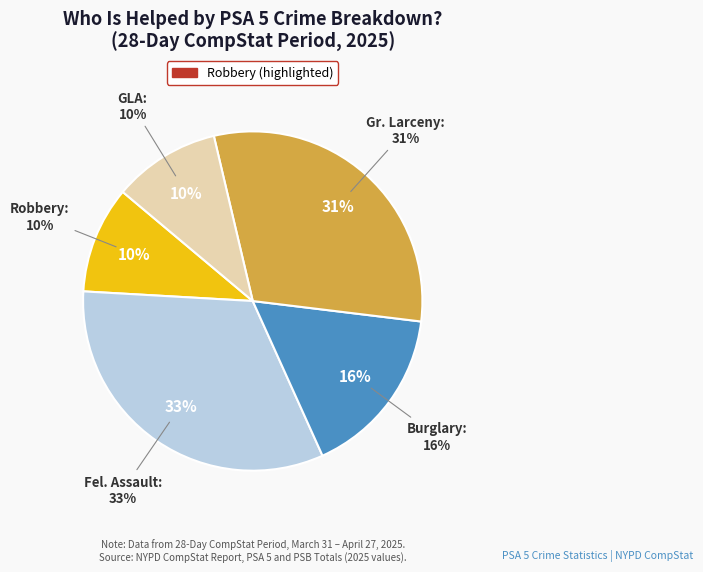

What is the ratio of the value at Burglary to the value at GLA?

1.6